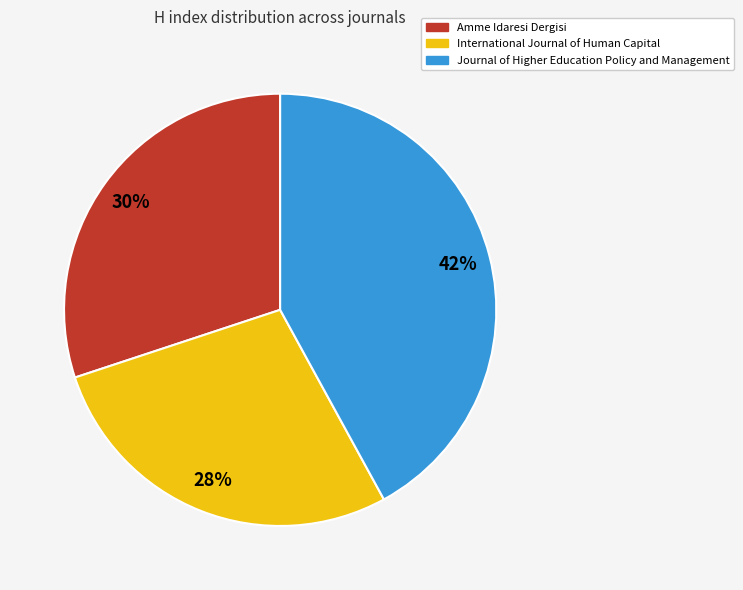

What percentage is the International Journal of Human Capital slice, to the nearest percent?

28%